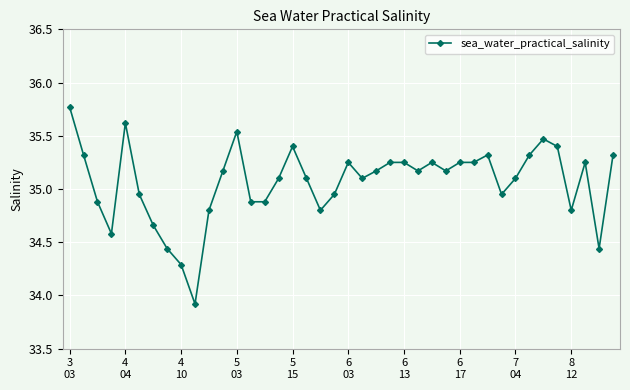

What is the value of the 18th point from the left?

35.1